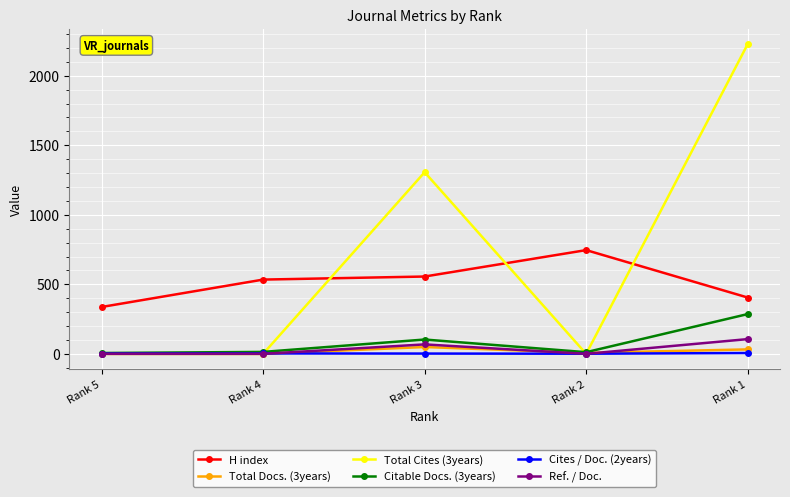

Which series has the largest total across all categories?

Total Cites (3years)